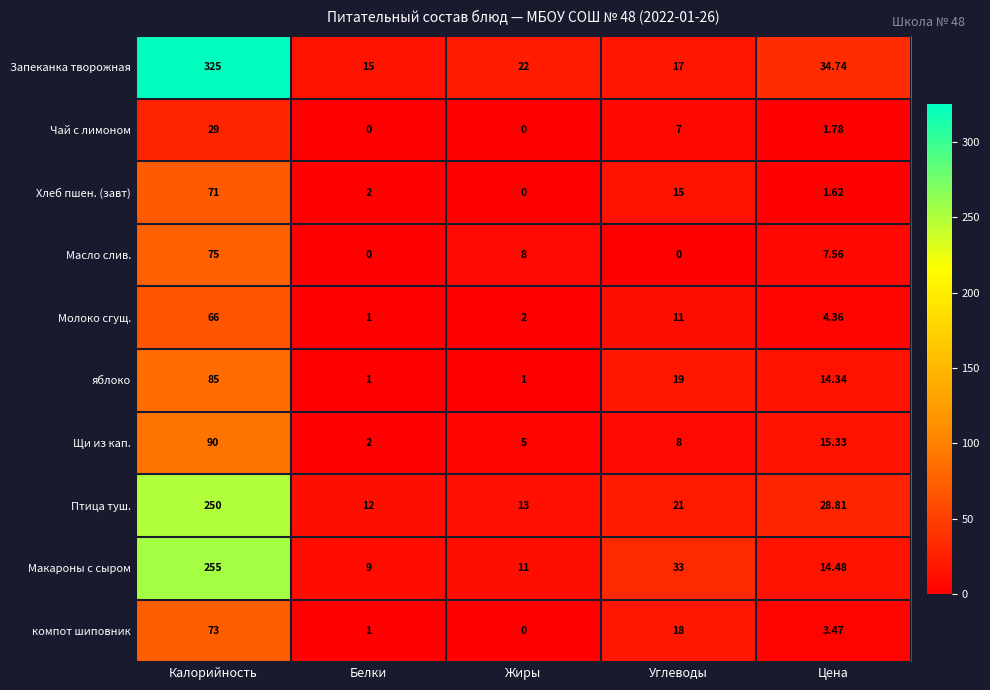

What is the greatest value displayed?

325.0